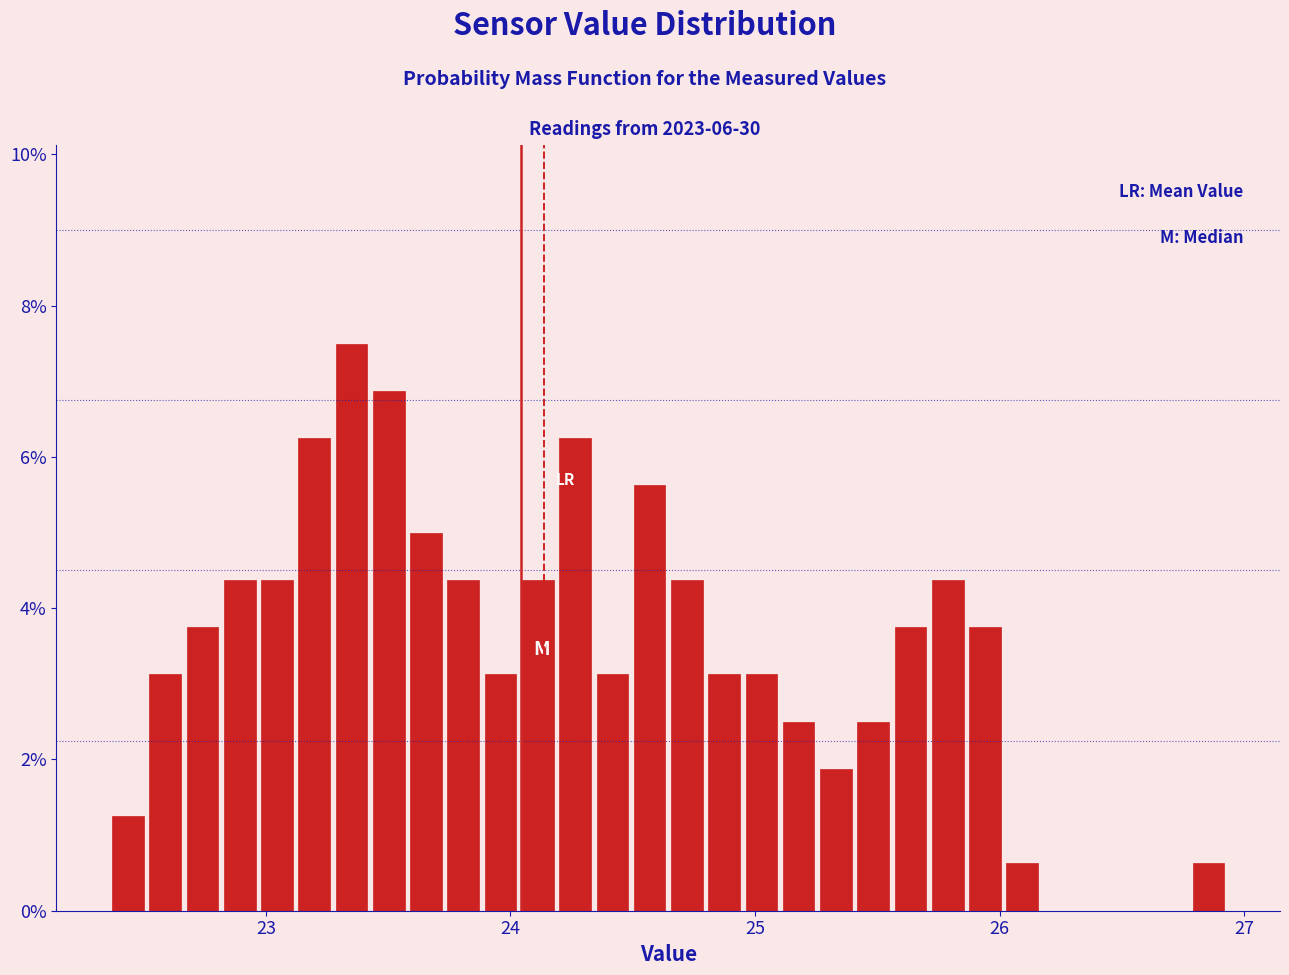

Around what value on the x-axis is the tallest bar? Give the approximate position of its centre, as read against the axis.

23.4